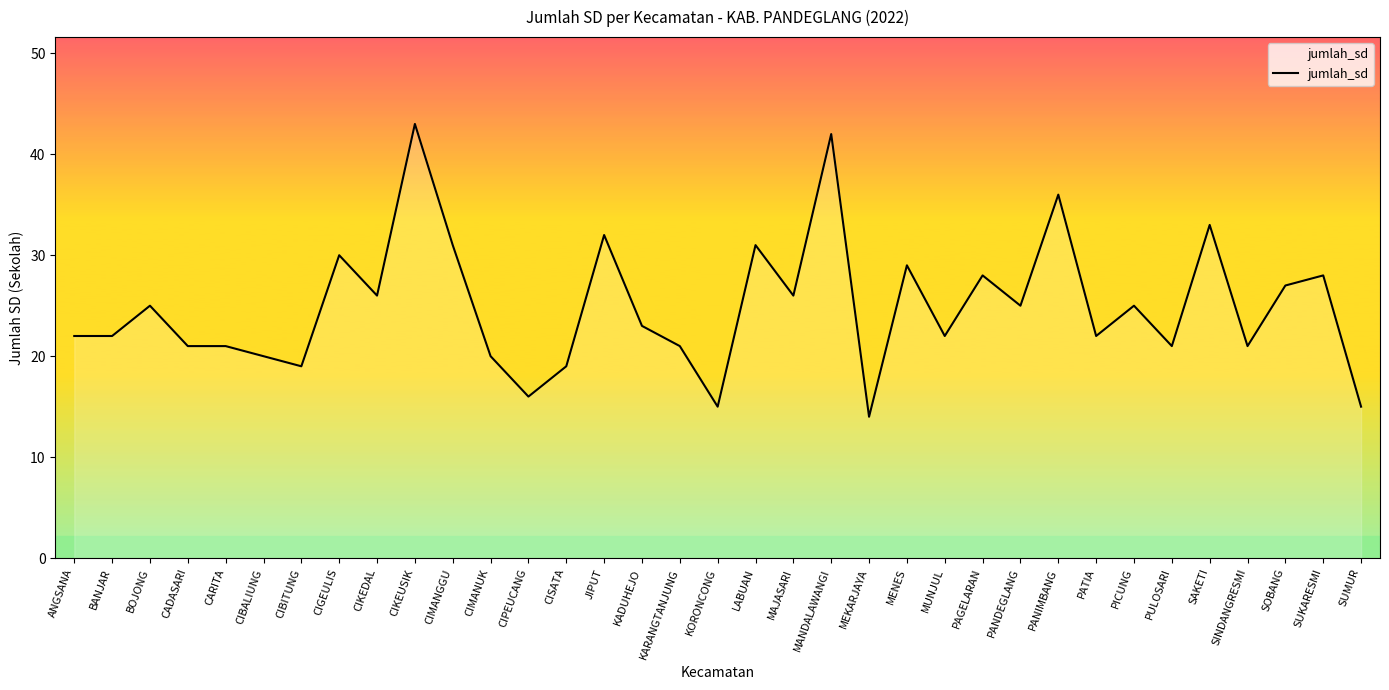

What is the change in value from MENES to PANDEGLANG?

-4